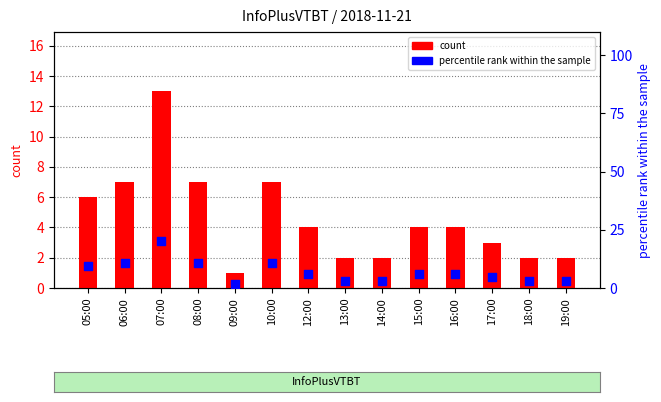

At how many categories does at least one series exceed 6?

8